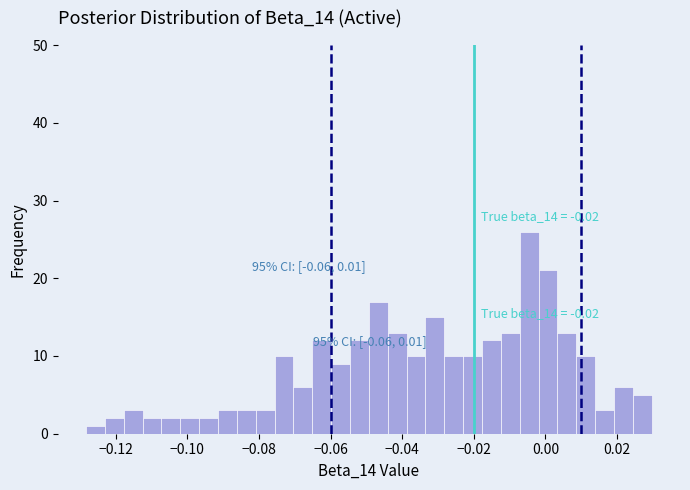

Read against the x-axis, roughly where is the centre of the tallest bar?

-0.004